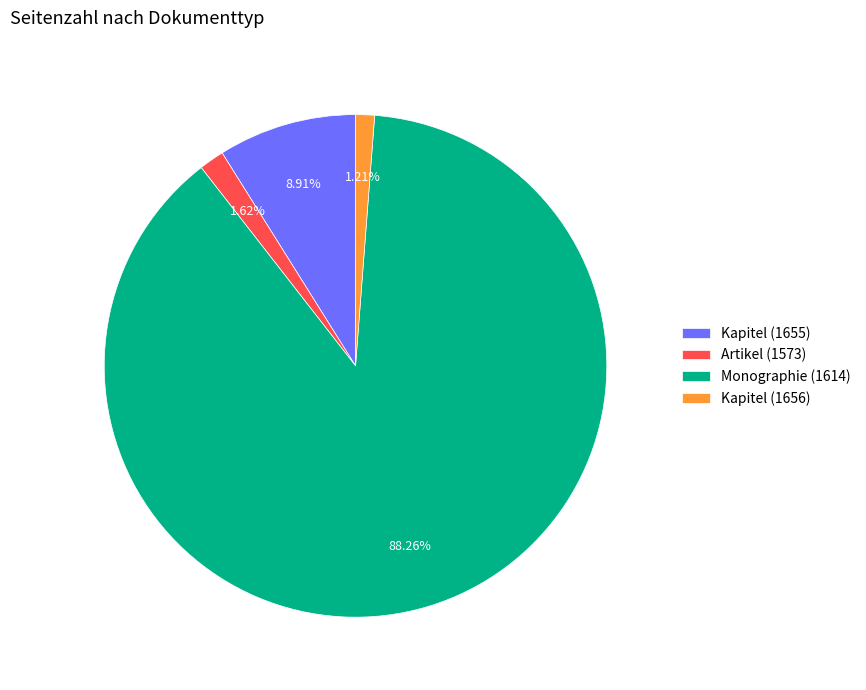

Is the sum of Artikel (1573) and Monographie (1614) greater than half?

Yes